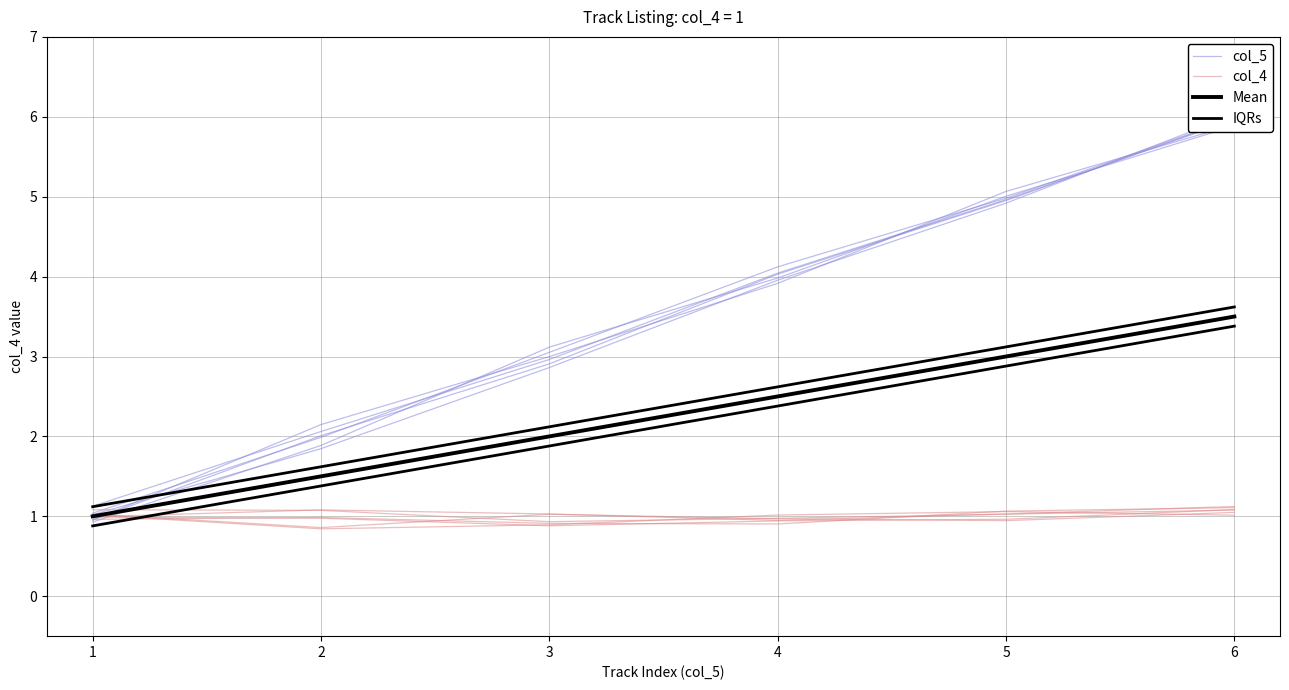

At 2, list the series in order from smallest to largest.

col_4, Mean, IQRs, col_5